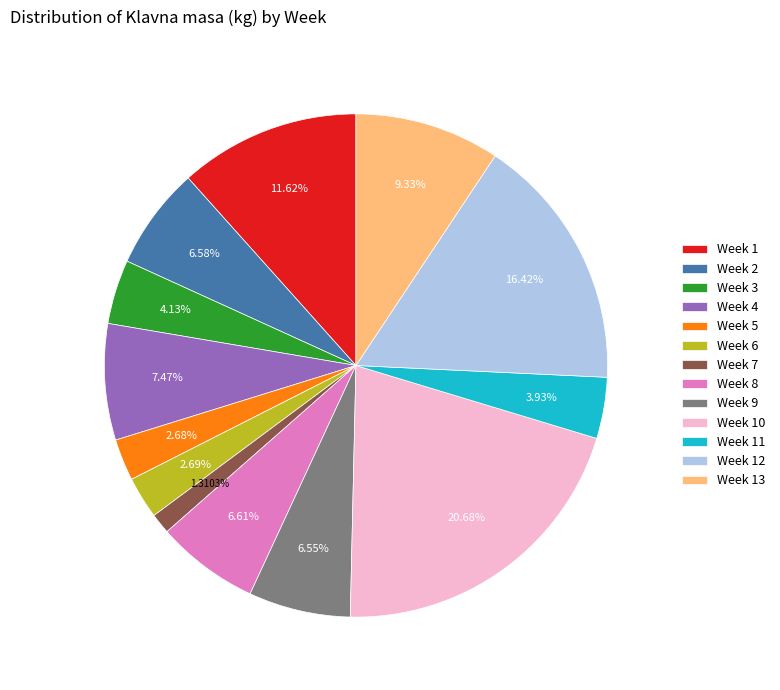

Do Week 11 and Week 3 together represent more than half of the pie?

No